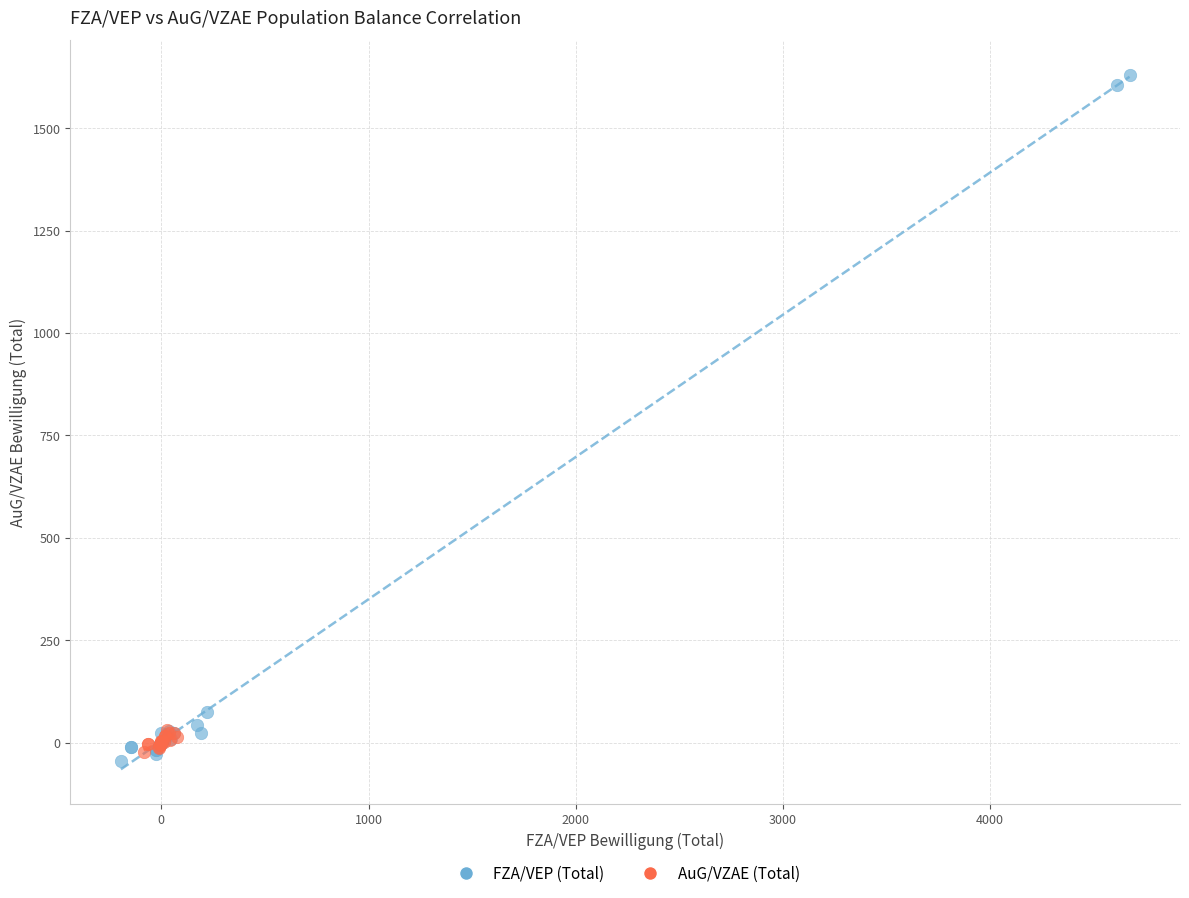

Which series reaches the minimum Y coordinate?

FZA/VEP (Total)